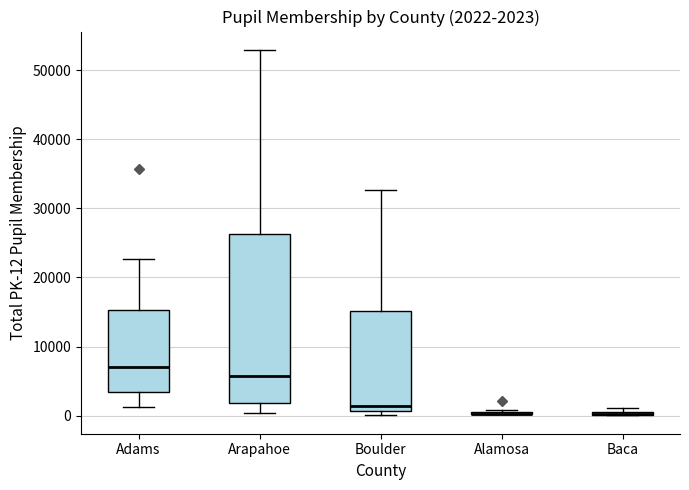

Comparing the boxes themselves (not the whiskers), which one is the tallest?

Arapahoe